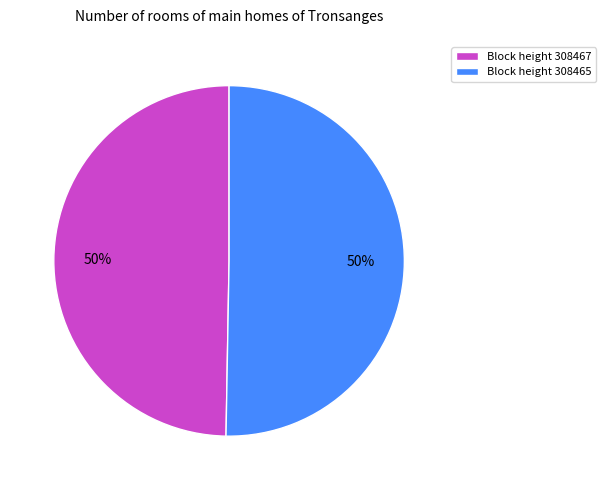

To the nearest percent, what is the combined percentage of Block height 308467 and Block height 308465?

100%